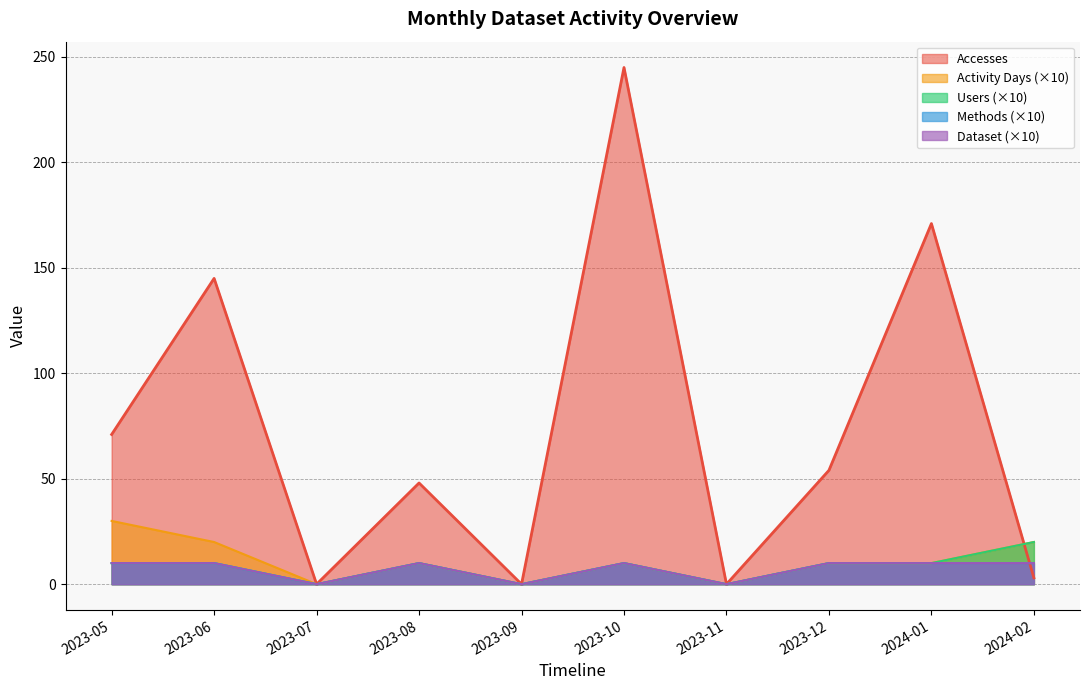

What is the average value of the Methods series?

7